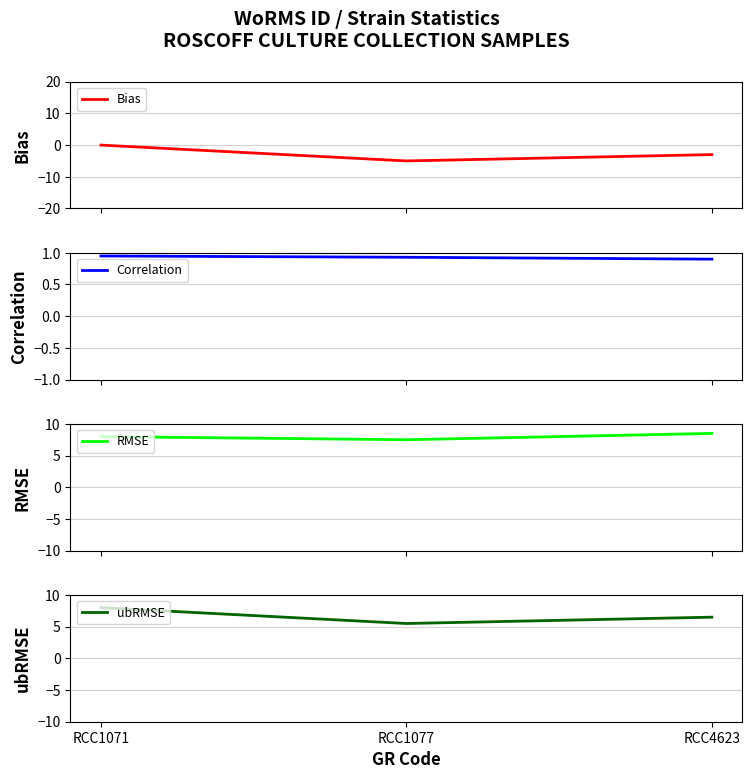

At which label is ubRMSE closest to 6?

RCC1077